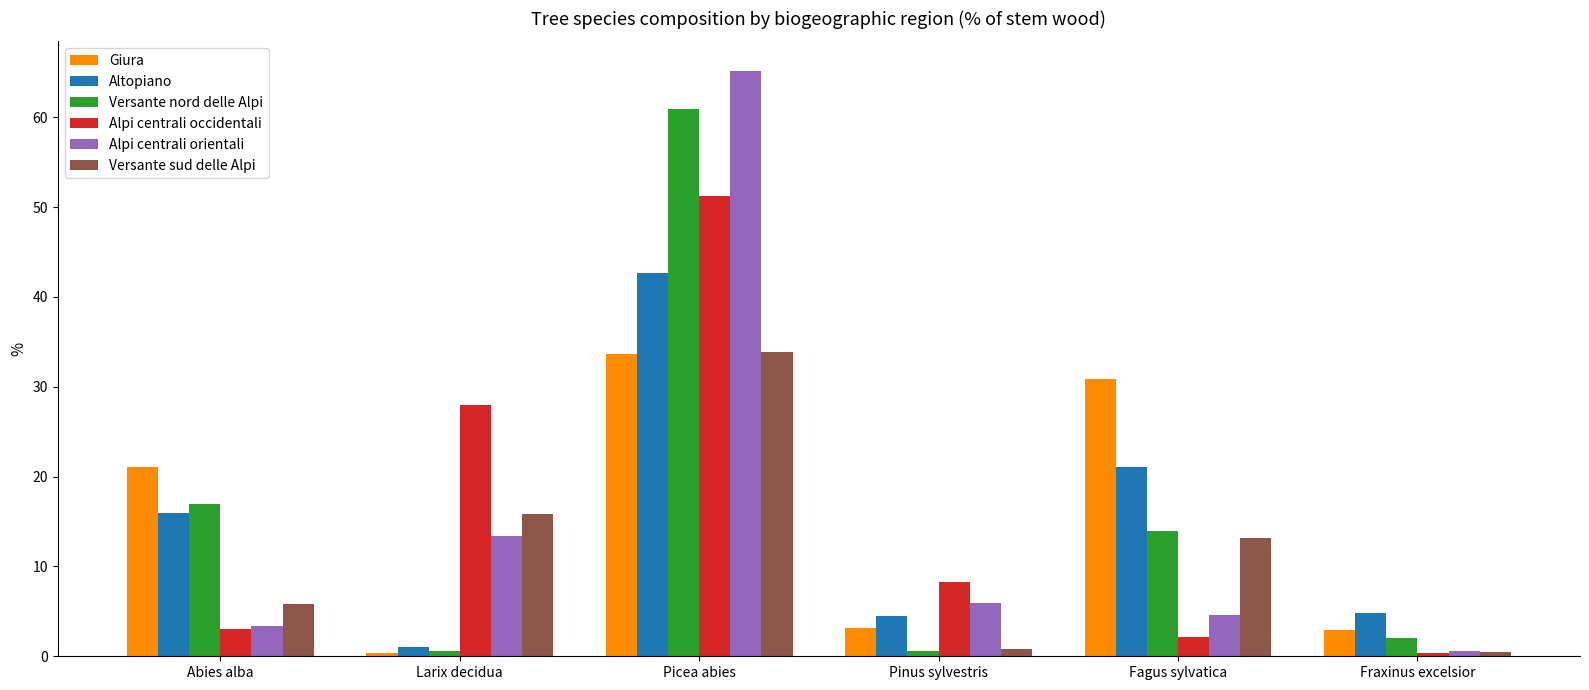

Reading left to right, what are all the values shown in this chart?

Giura: 21.1	0.4	33.6	3.2	30.9	2.9
Altopiano: 16.0	1.0	42.7	4.5	21.1	4.8
Versante nord delle Alpi: 16.9	0.6	60.9	0.6	13.9	2.0
Alpi centrali occidentali: 3.0	28.0	51.2	8.3	2.1	0.4
Alpi centrali orientali: 3.4	13.4	65.2	5.9	4.6	0.6
Versante sud delle Alpi: 5.8	15.8	33.9	0.8	13.2	0.5